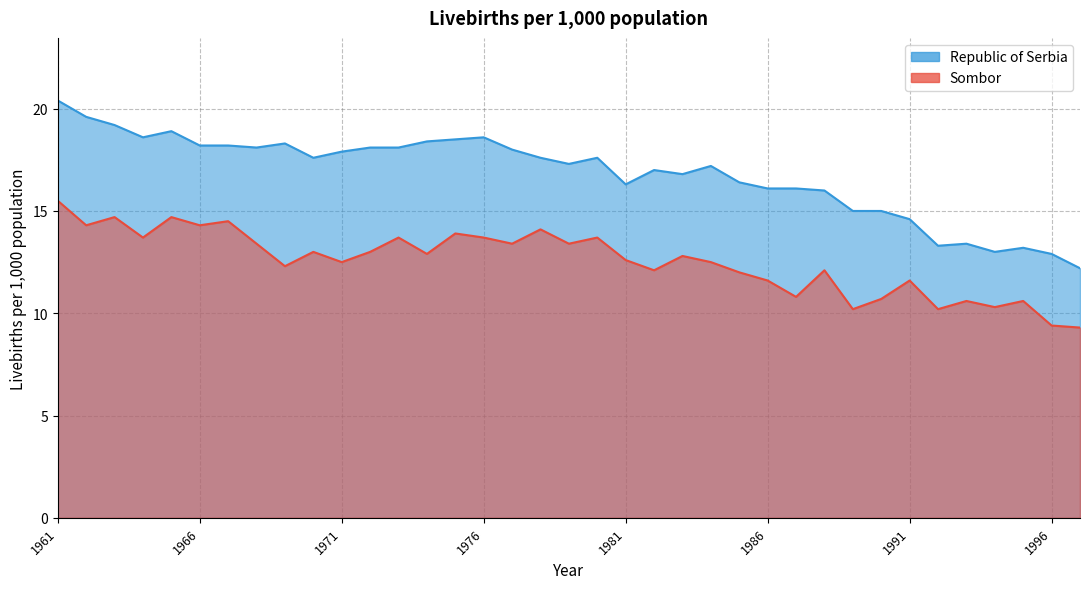

The Sombor series shows 5.3 at 1983. True or false?

False